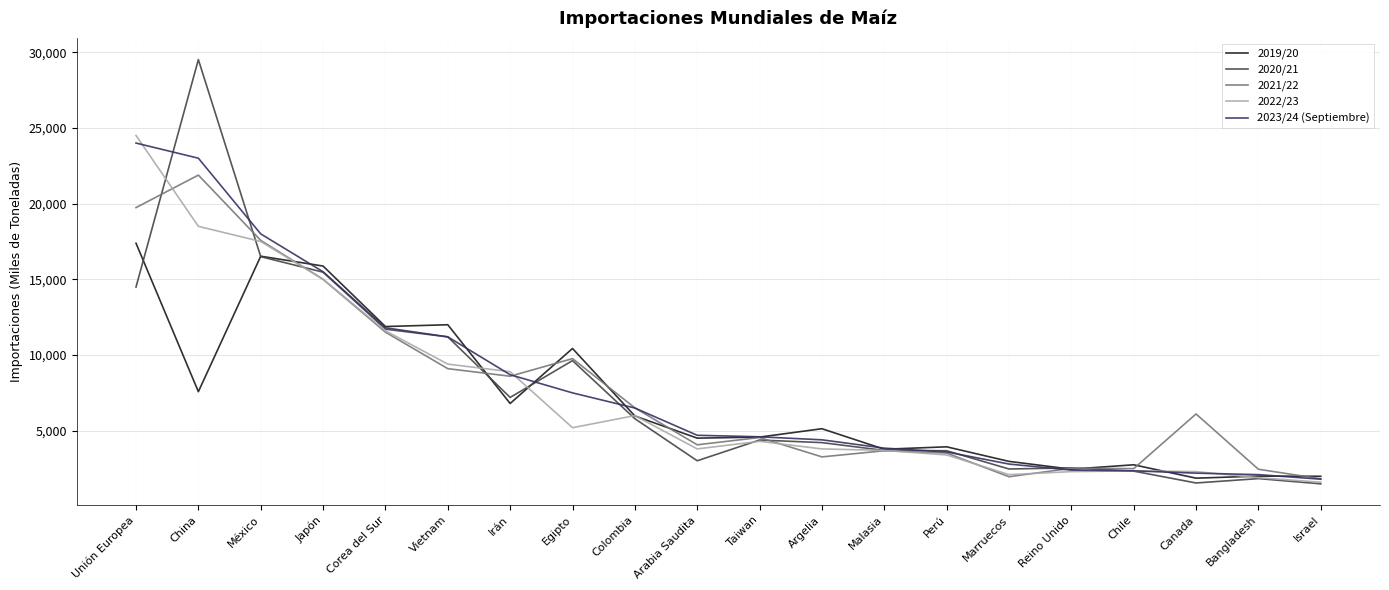

What is the difference between the maximum and minimum values in the 2023/24 (Septiembre) series?

22200